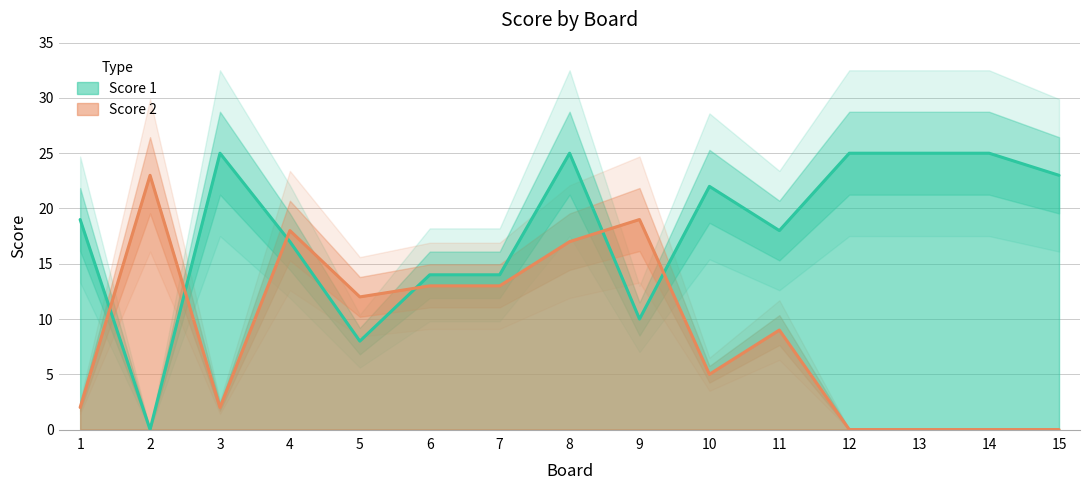

Between which two adjacent categories do Score 2 and Score 1 first intersect?

1 and 2